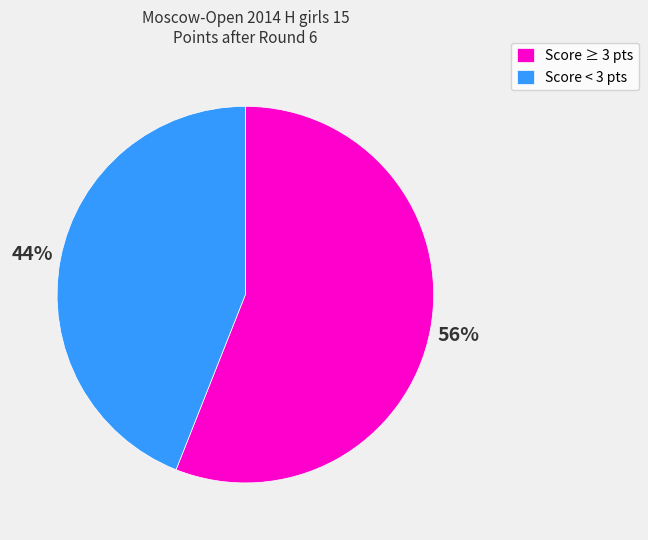

Is there a majority slice in this chart?

Yes